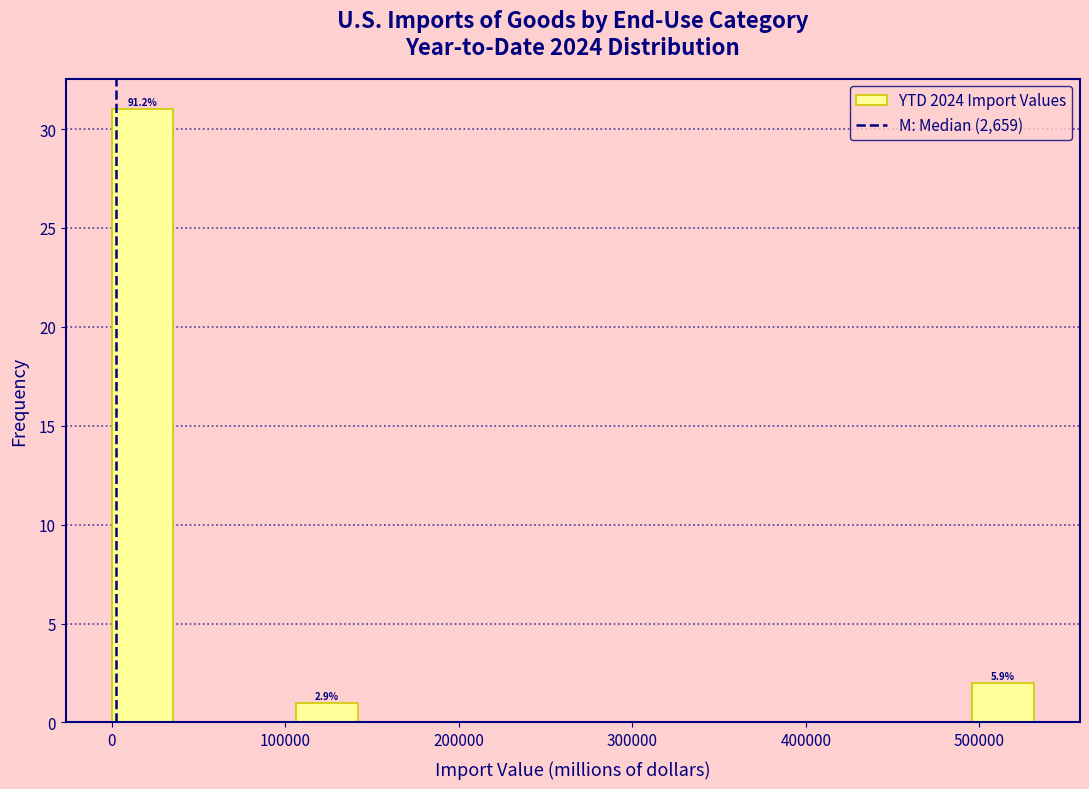

Read against the x-axis, roughly where is the centre of the tallest bar?

20000